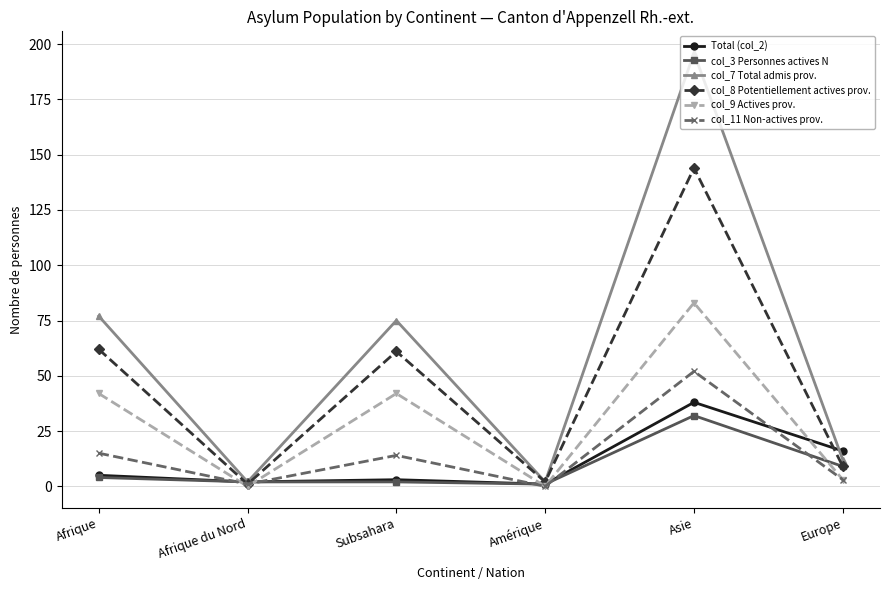

Where is the first local maximum for col_8 Potentiellement actives prov.?

Subsahara